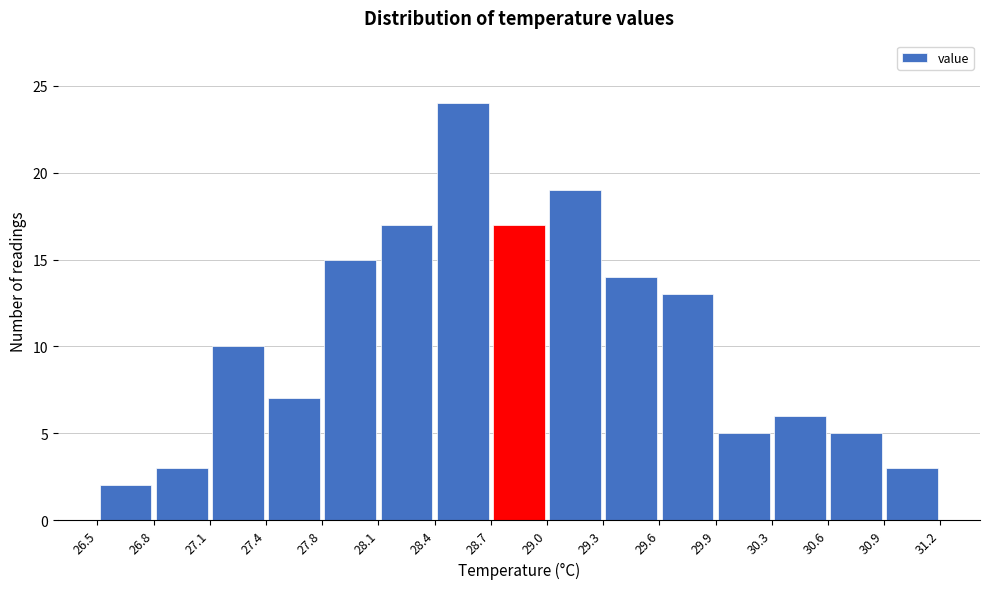

Reading left to right, list every bar in this chart as the range it spans on the x-axis followed by its height. The values are not printed on the chart, so give them approximately, as read against the axis.

26.5 to 26.8: 2
26.8 to 27.1: 3
27.1 to 27.4: 10
27.4 to 27.8: 7
27.8 to 28.1: 15
28.1 to 28.4: 17
28.4 to 28.7: 24
28.7 to 29.0: 17
29.0 to 29.3: 19
29.3 to 29.6: 14
29.6 to 29.9: 13
29.9 to 30.3: 5
30.3 to 30.6: 6
30.6 to 30.9: 5
30.9 to 31.2: 3